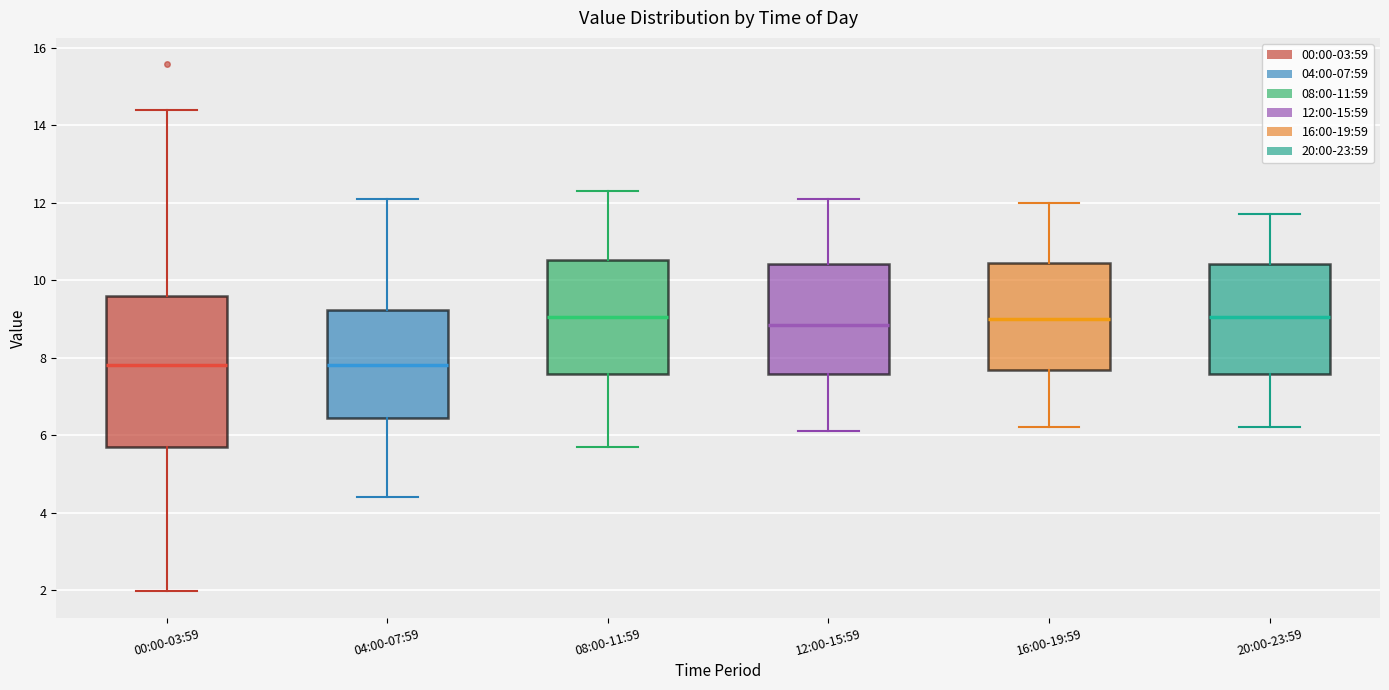

Reading left to right, read every box against the y-axis: the position of its median line, the range the box covers, and the ends of its whiskers. The values are not printed on the chart, so give them approximately, as read against the axis.

00:00-03:59: median 7.8, box 5.8 to 9.6, whiskers 2.0 to 14.4
04:00-07:59: median 7.8, box 6.4 to 9.2, whiskers 4.4 to 12.2
08:00-11:59: median 9.0, box 7.6 to 10.6, whiskers 5.8 to 12.4
12:00-15:59: median 8.8, box 7.6 to 10.4, whiskers 6.2 to 12.2
16:00-19:59: median 9.0, box 7.6 to 10.4, whiskers 6.2 to 12.0
20:00-23:59: median 9.0, box 7.6 to 10.4, whiskers 6.2 to 11.8